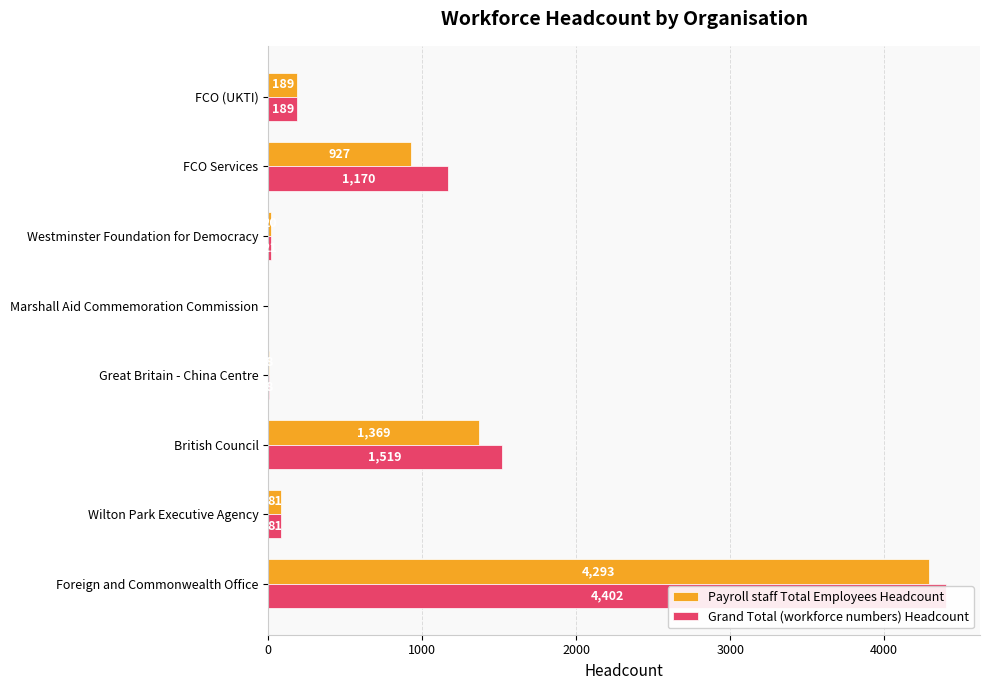

What is the difference between the maximum and minimum values in the Grand Total (workforce numbers) Headcount series?

4402